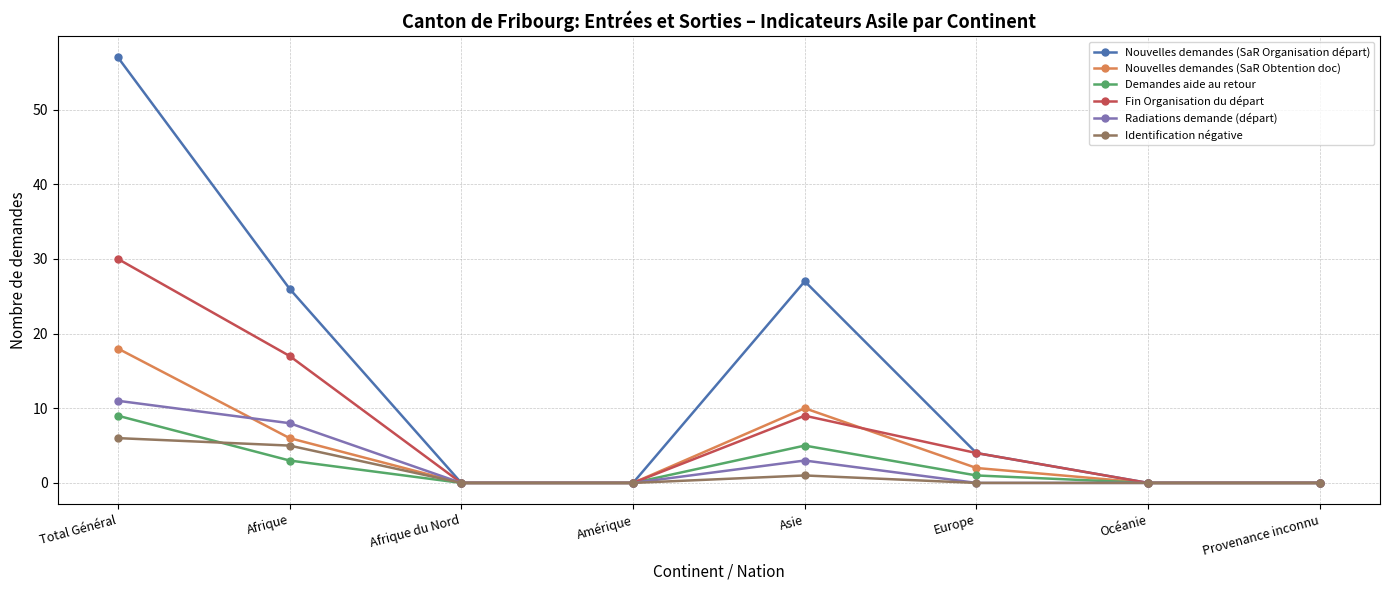

Read the Demandes aide au retour value at Europe.

1